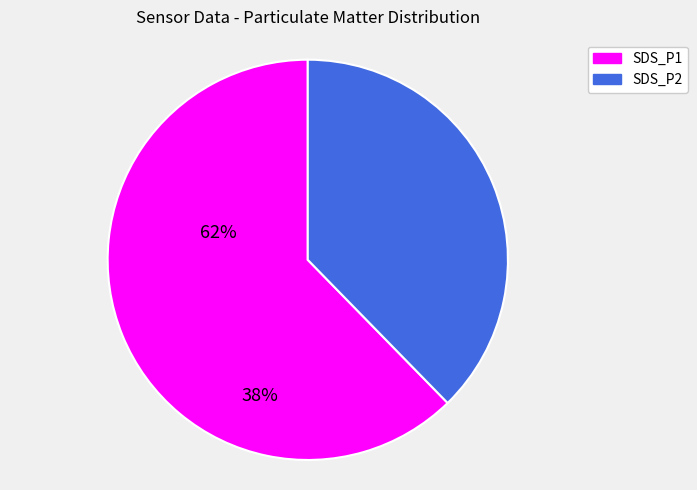

True or false: SDS_P2 accounts for 38% of the total.

True